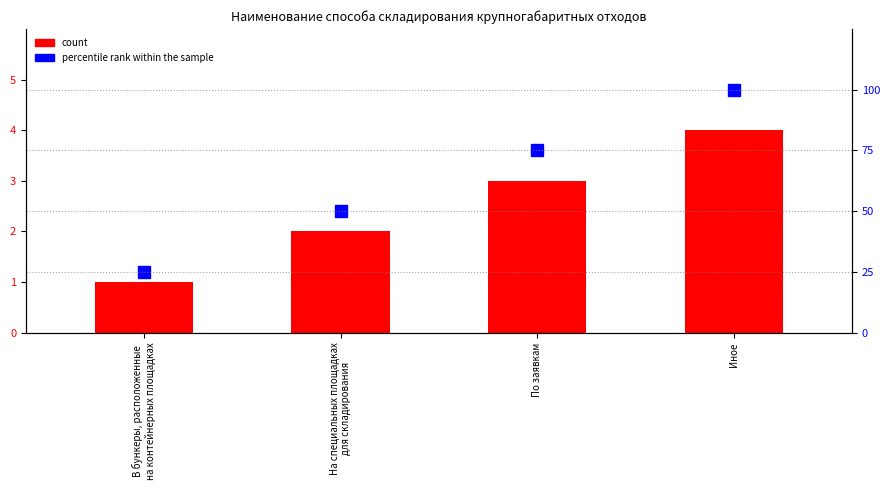

Is it true that percentile rank within the sample equals 57 at Иное?

False